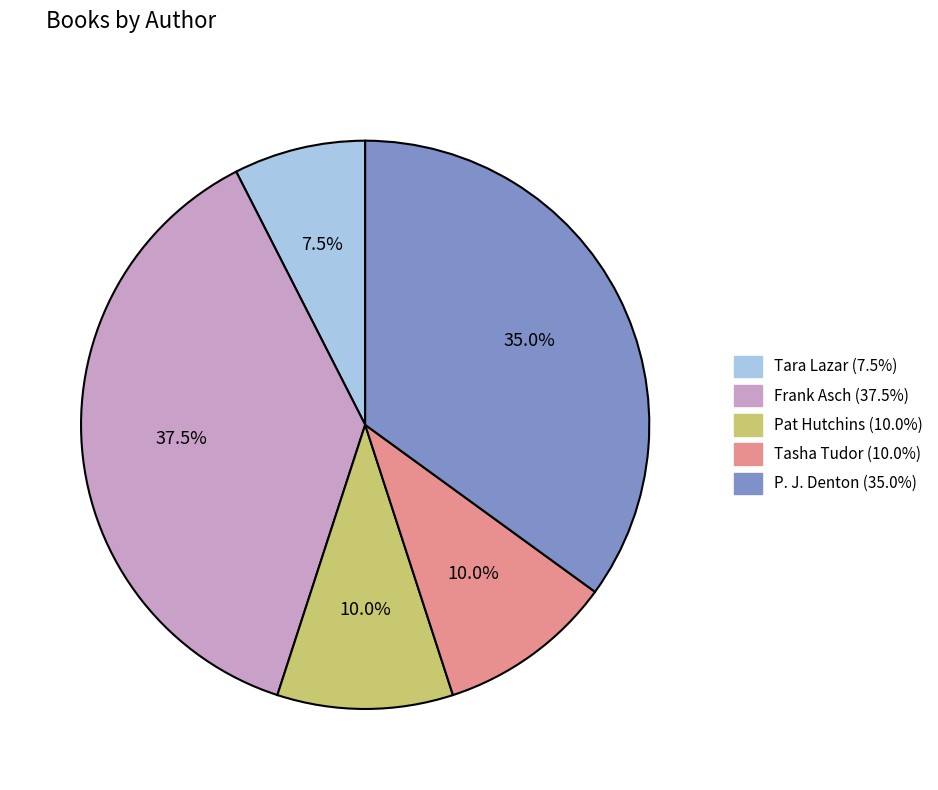

What percentage do Frank Asch and Tasha Tudor together represent?

47.5%